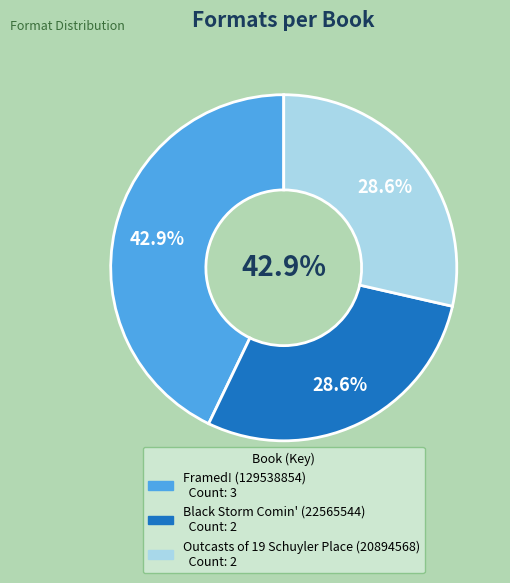

What percentage is the Outcasts of 19 Schuyler Place (20894568) slice, to the nearest percent?

29%